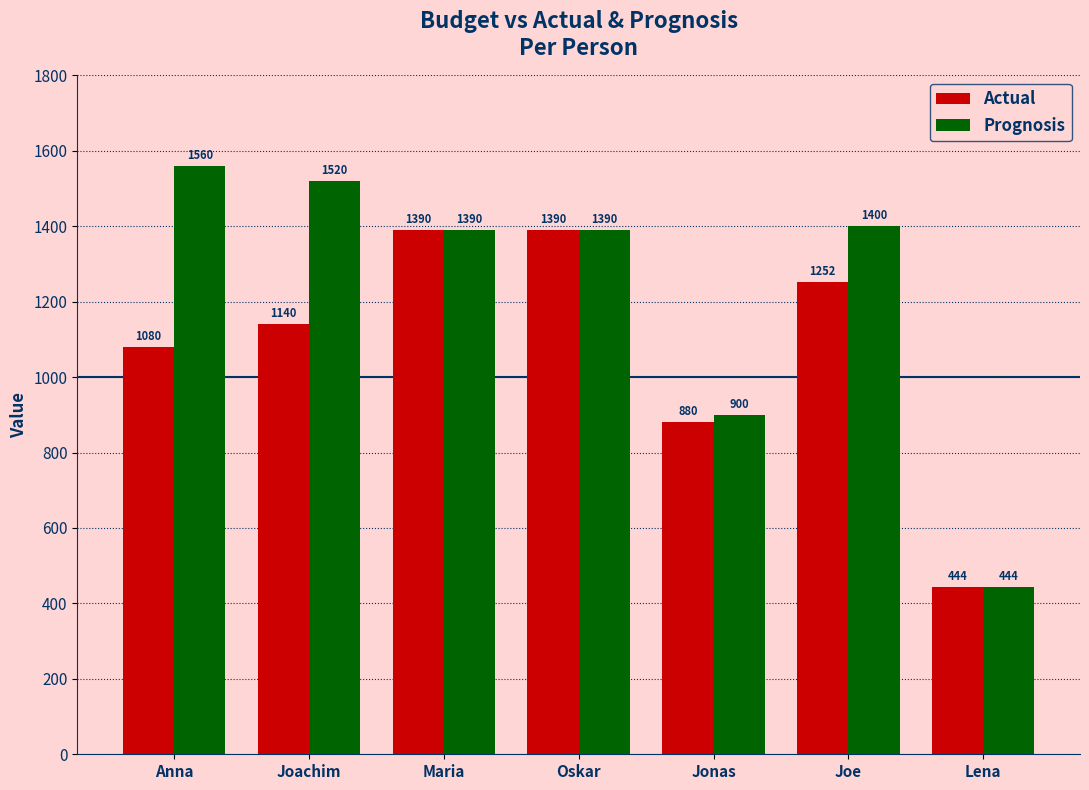

The value of Prognosis at Joe is 1989. True or false?

False